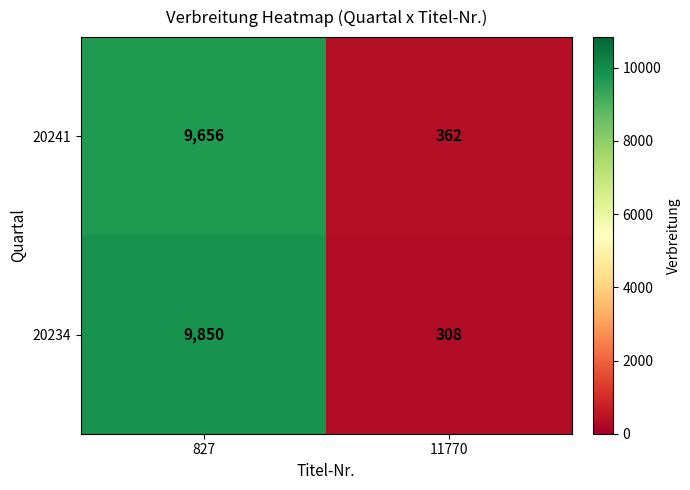

What is the sum of all 20241 values?

10018